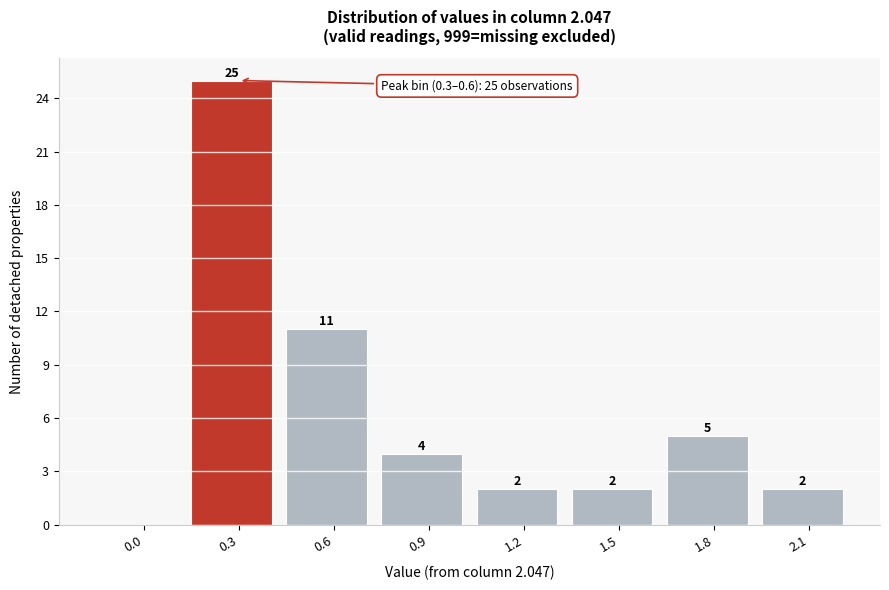

Reading right to left, extract all data points from this chart.

2.1=2	1.8=5	1.5=2	1.2=2	0.9=4	0.6=11	0.3=25	0.0=0